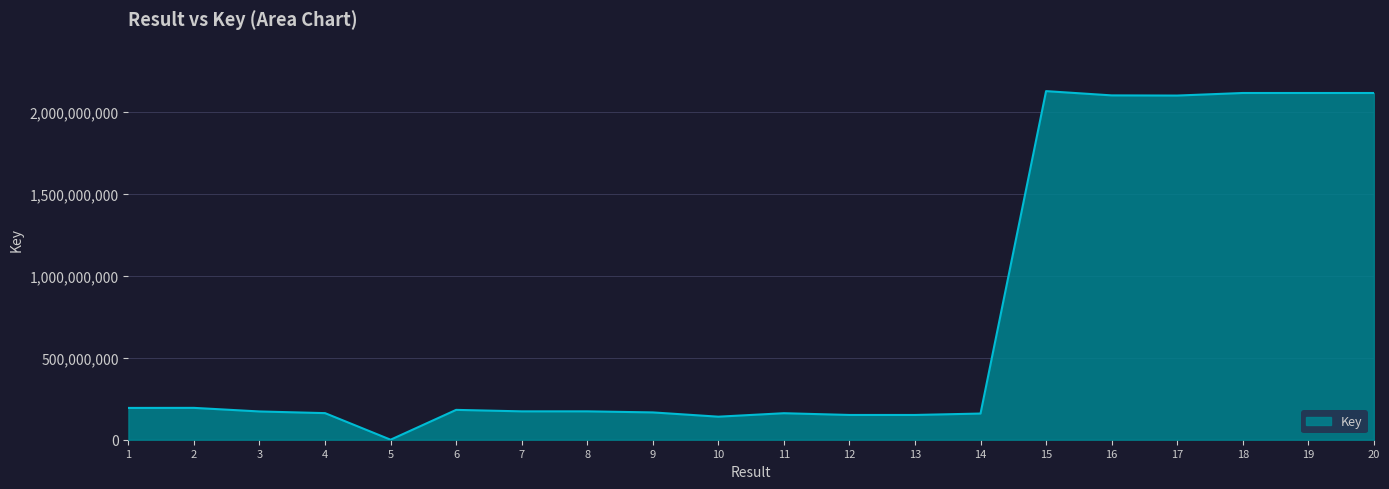

True or false: there are more than 0 points higher than both neighbors.

True